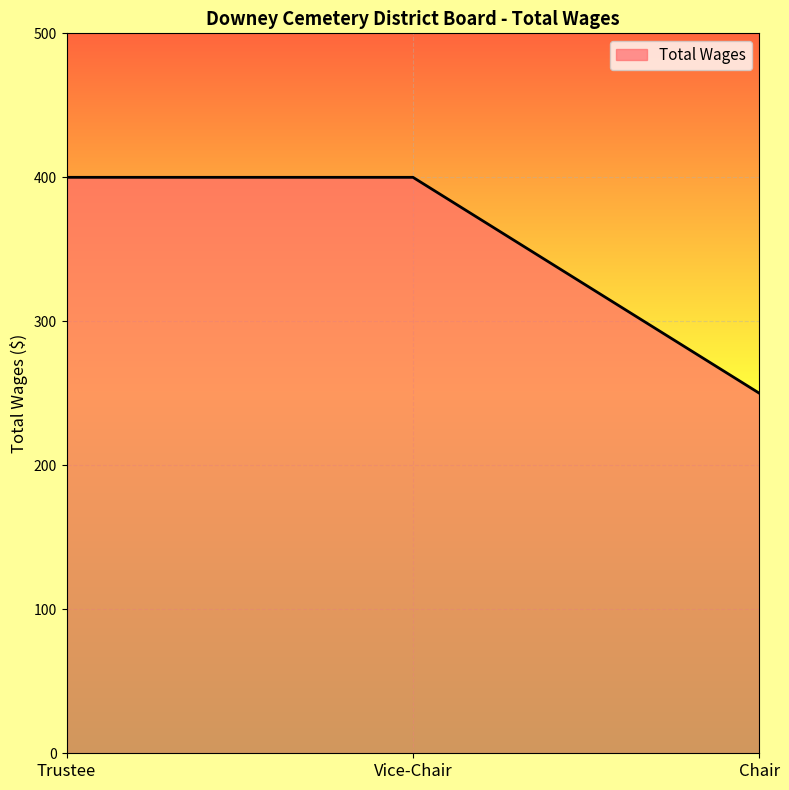

What is the greatest value displayed?

400